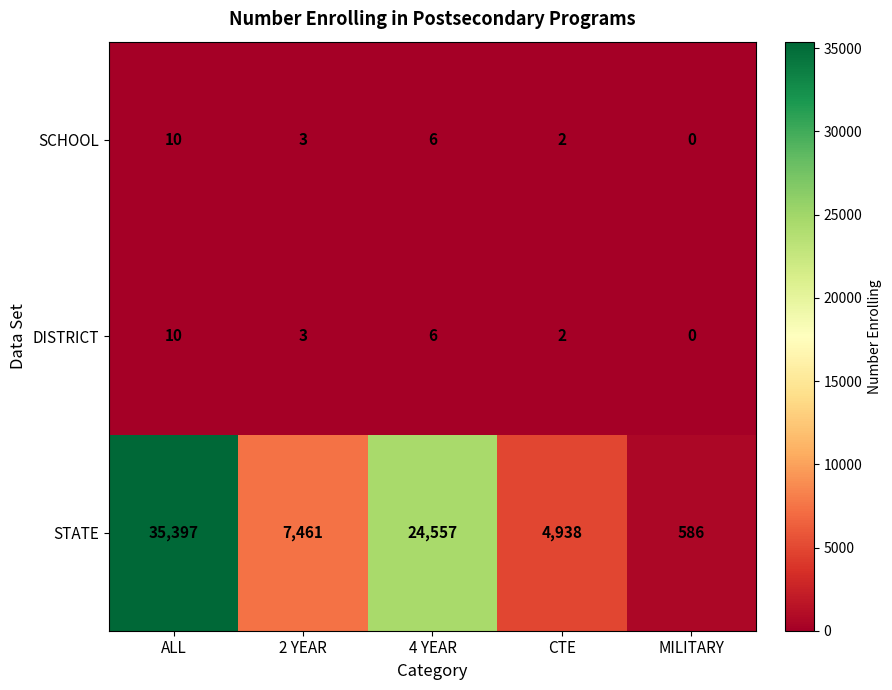

List the labels in order of SCHOOL value, smallest first.

MILITARY, CTE, 2 YEAR, 4 YEAR, ALL